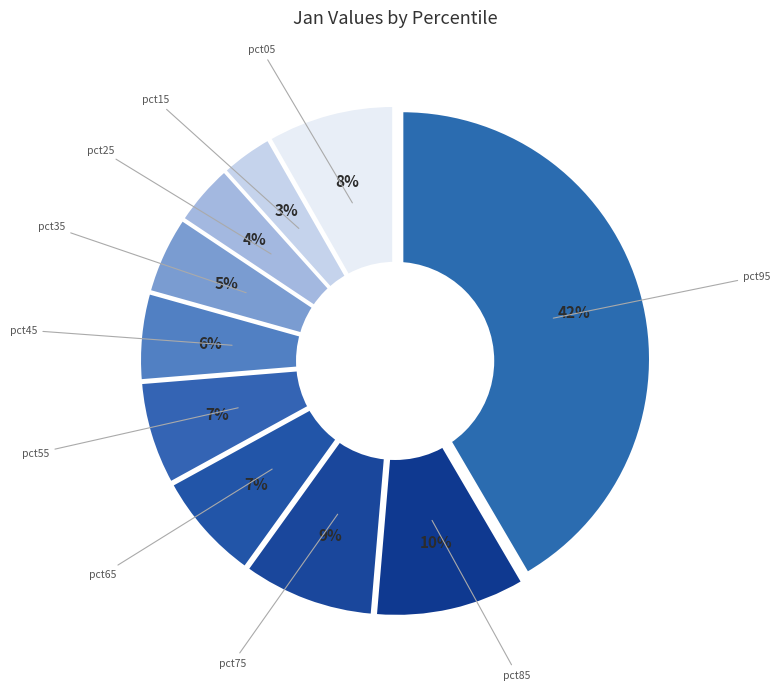

To the nearest percent, what percentage of the pie is pct85?

10%